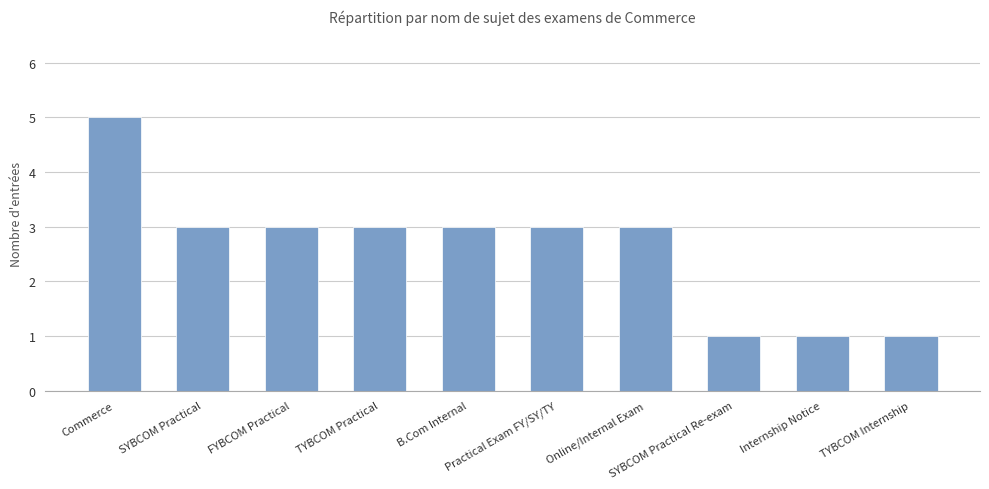

What is the value of the 8th bar from the left?

1